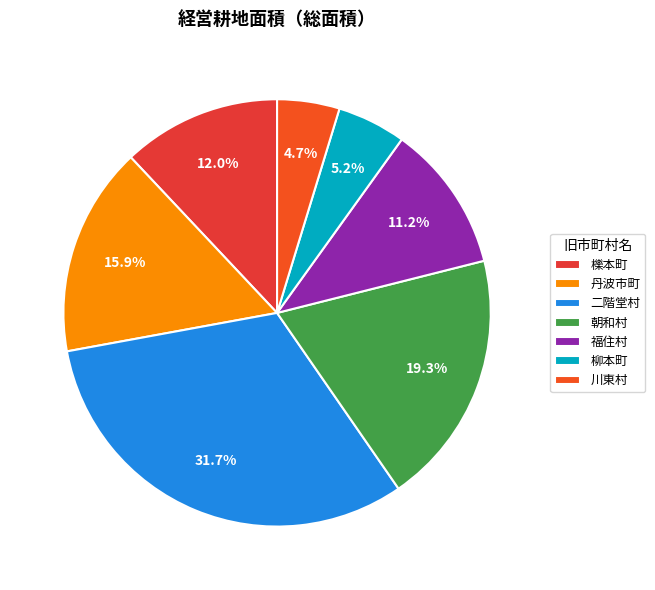

Is the sum of 川東村 and 二階堂村 greater than half?

No